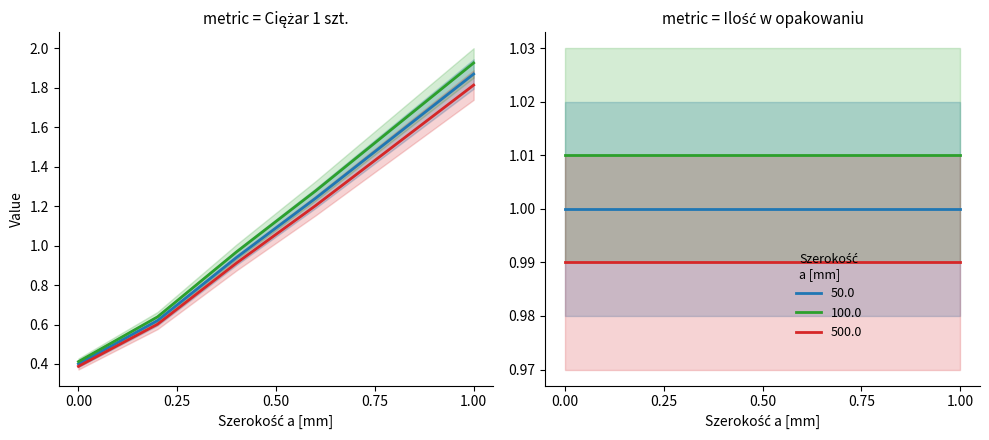

Which category has the highest value in the Ciężar 1 szt. (var3) series?

1.00